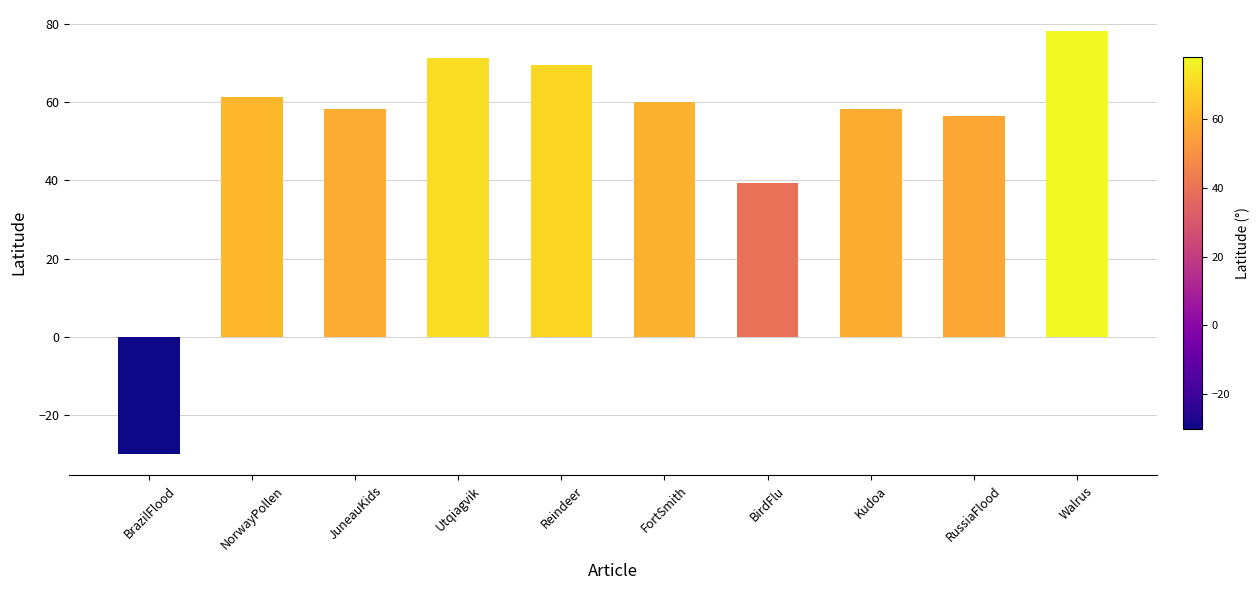

What is the label of the 2nd bar from the left?

NorwayPollen